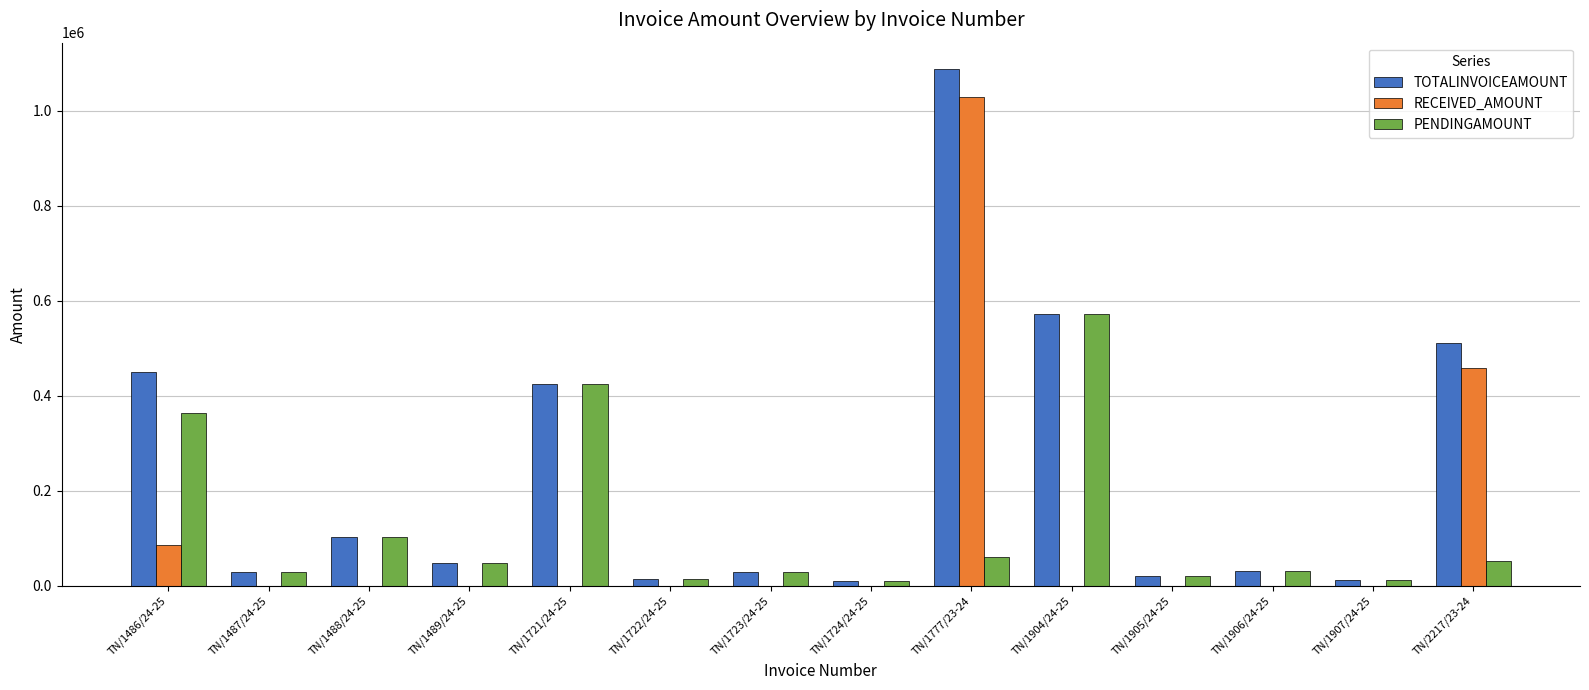

Where is TOTALINVOICEAMOUNT nearest to the value 549889?

TN/1904/24-25